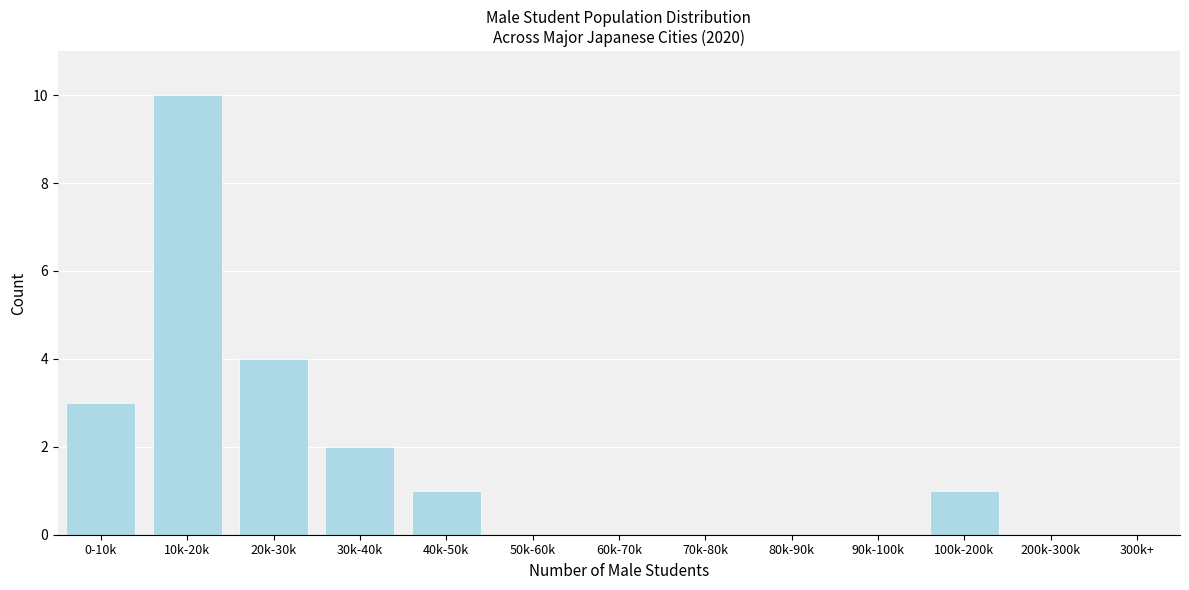

Reading right to left, transcribe all the data shown in this chart.

300k+=0	200k-300k=0	100k-200k=1	90k-100k=0	80k-90k=0	70k-80k=0	60k-70k=0	50k-60k=0	40k-50k=1	30k-40k=2	20k-30k=4	10k-20k=10	0-10k=3